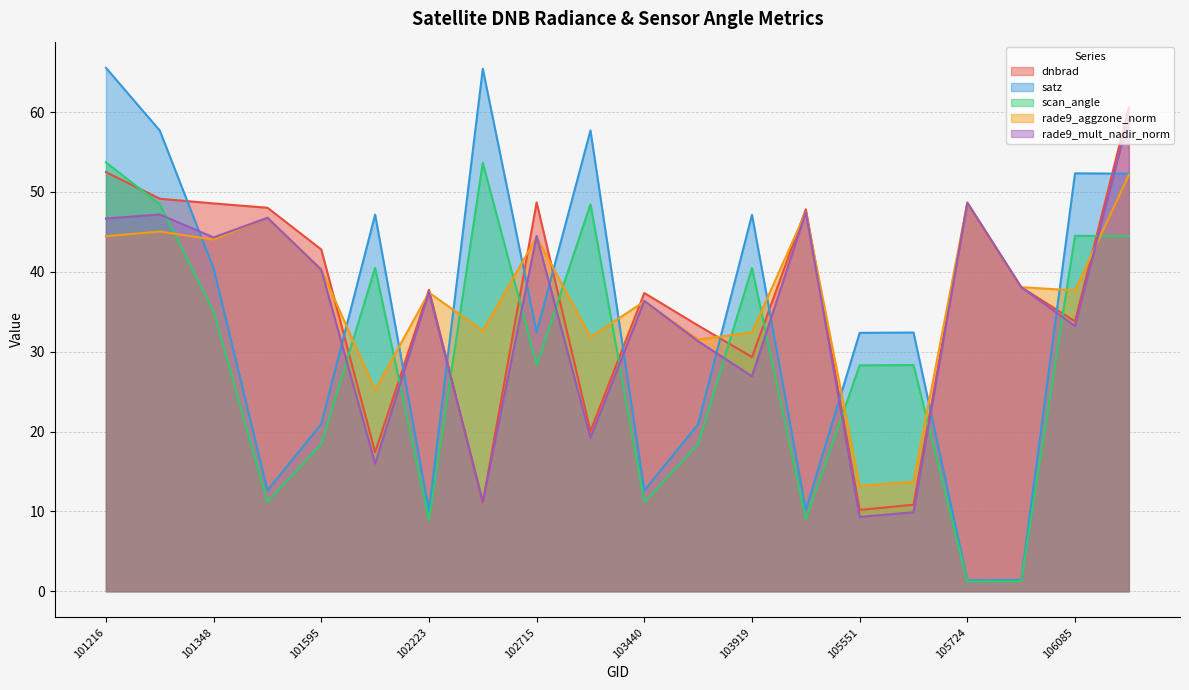

Which series has the largest total across all categories?

rade9_aggzone_norm